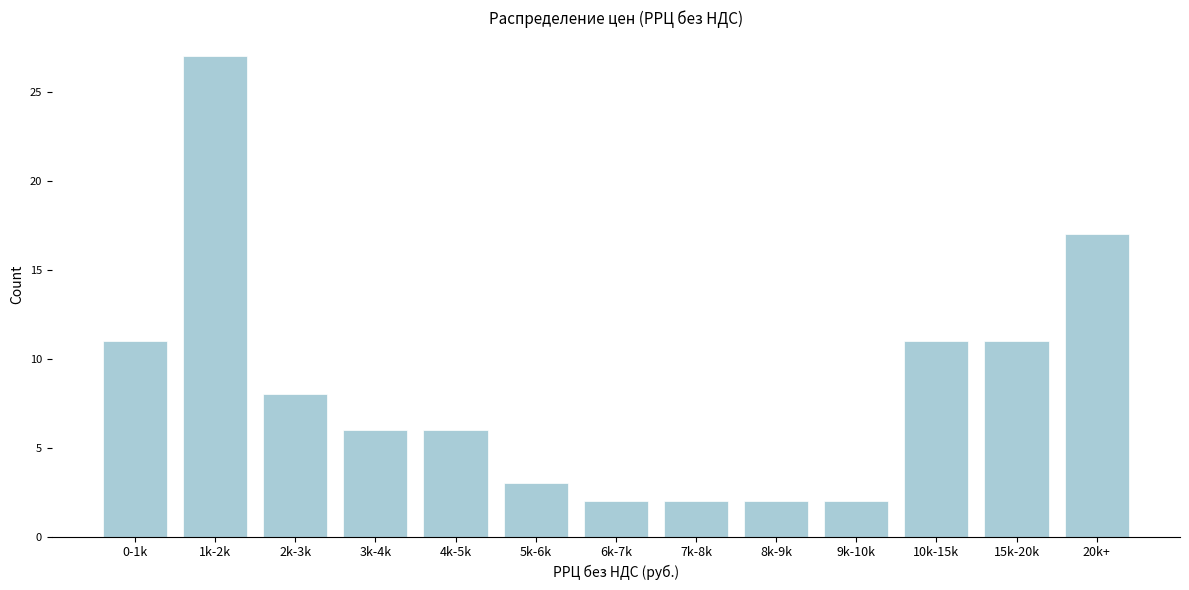

Reading left to right, what are all the values shown in this chart?

0-1k=11	1k-2k=27	2k-3k=8	3k-4k=6	4k-5k=6	5k-6k=3	6k-7k=2	7k-8k=2	8k-9k=2	9k-10k=2	10k-15k=11	15k-20k=11	20k+=17